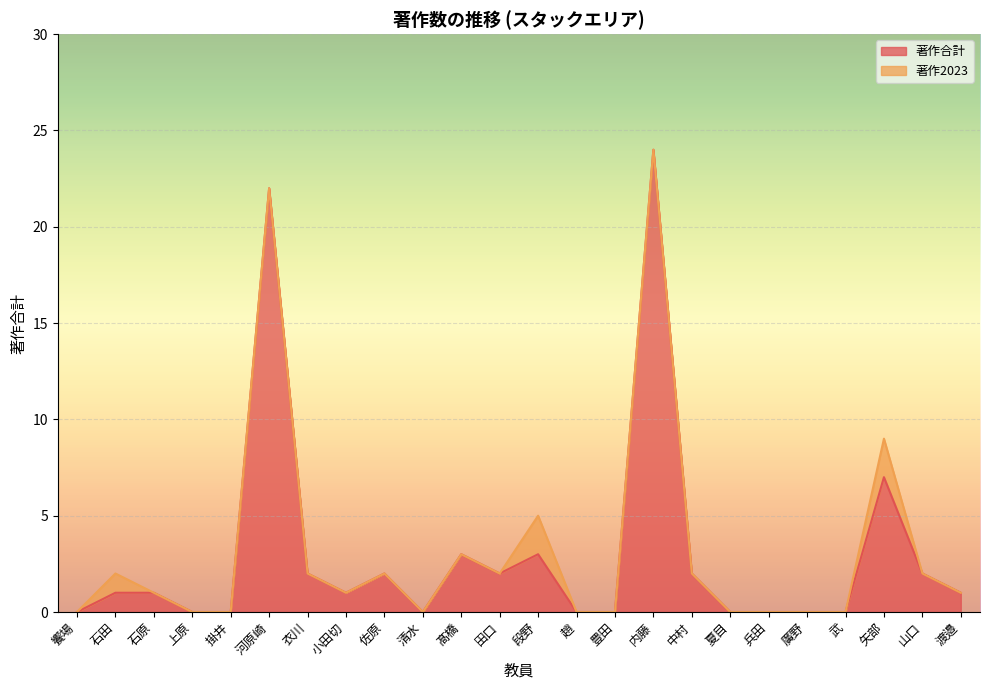

Where is the first local minimum?

小田切